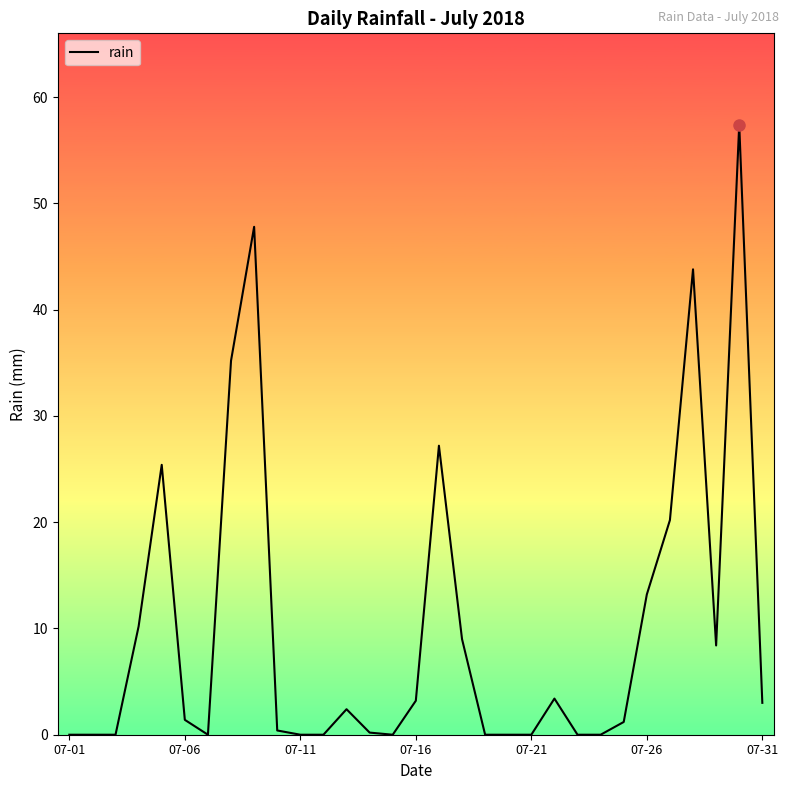

What is the maximum value shown in the chart?

57.4